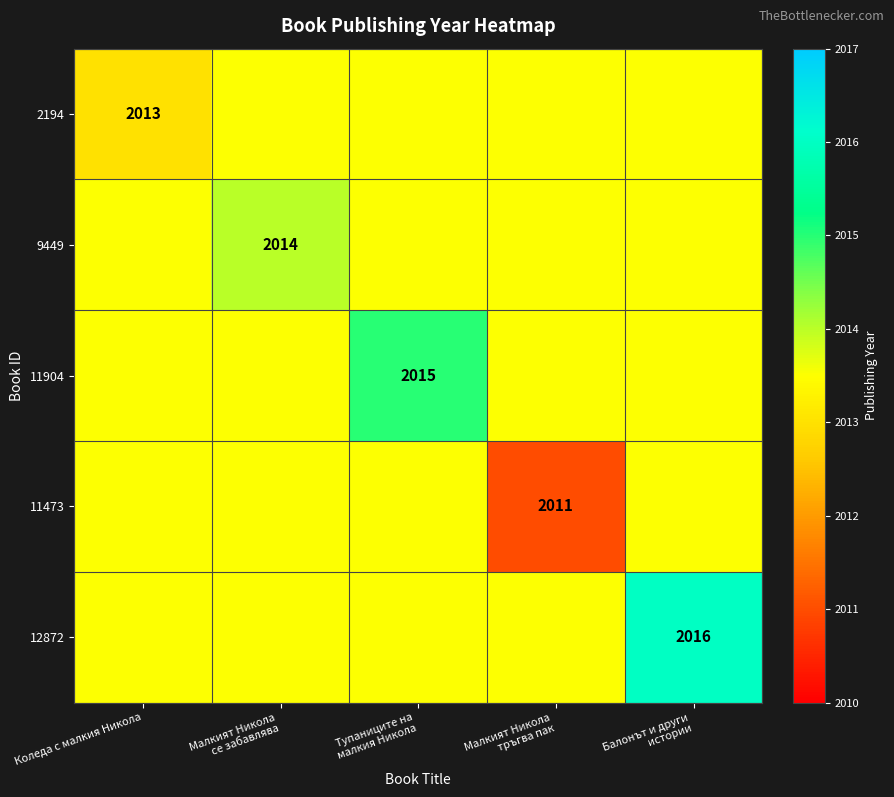

Is it true that 2194 equals 459.5 at Коледа с малкия Никола?

False